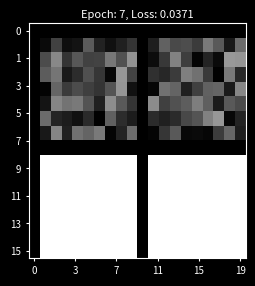

How many categories are shown in the chart?

20